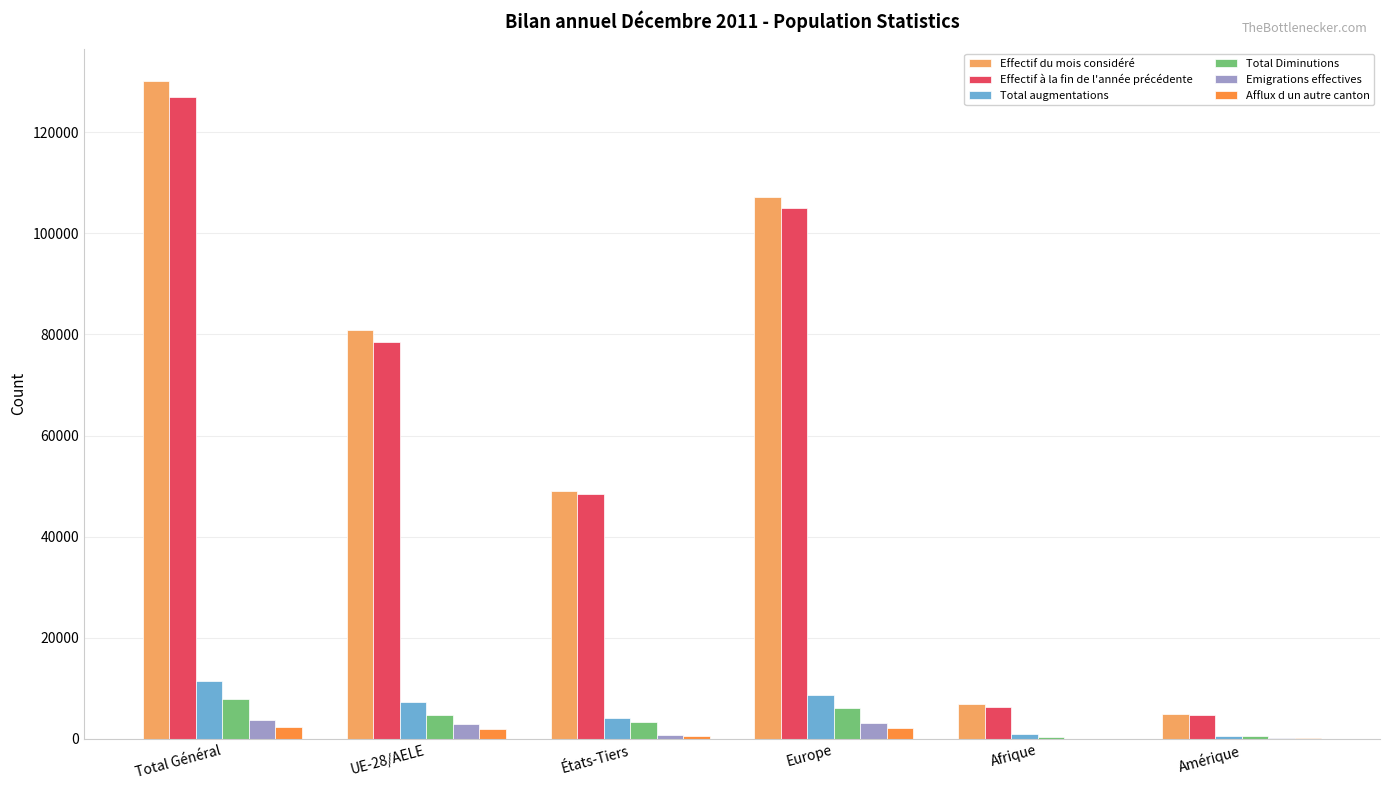

Does the chart contain stacked bars?

No